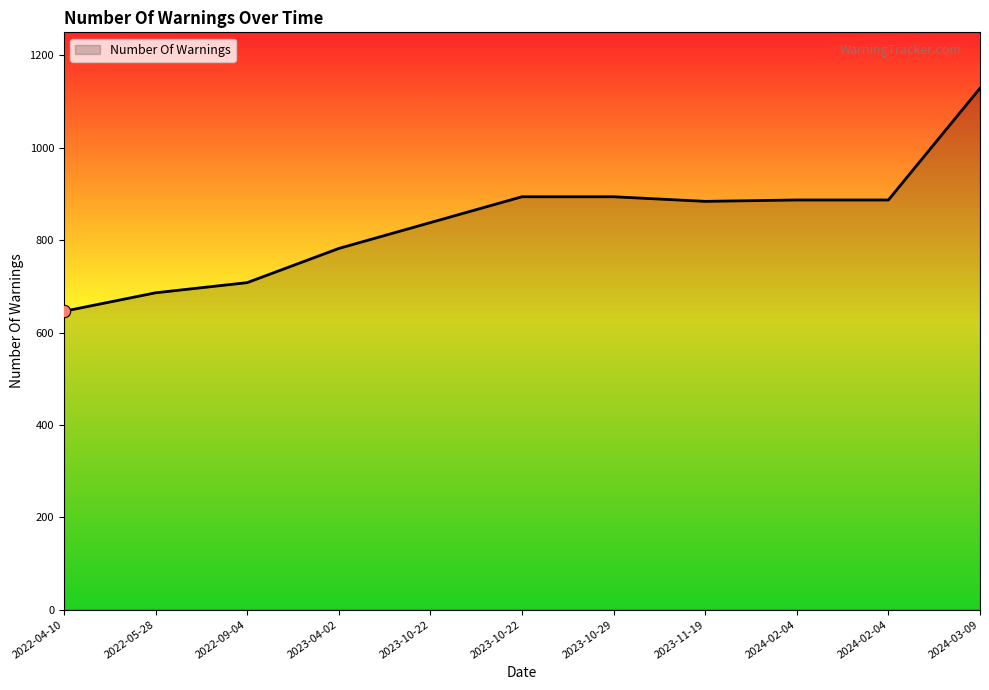

Does the chart have visible grid lines?

No